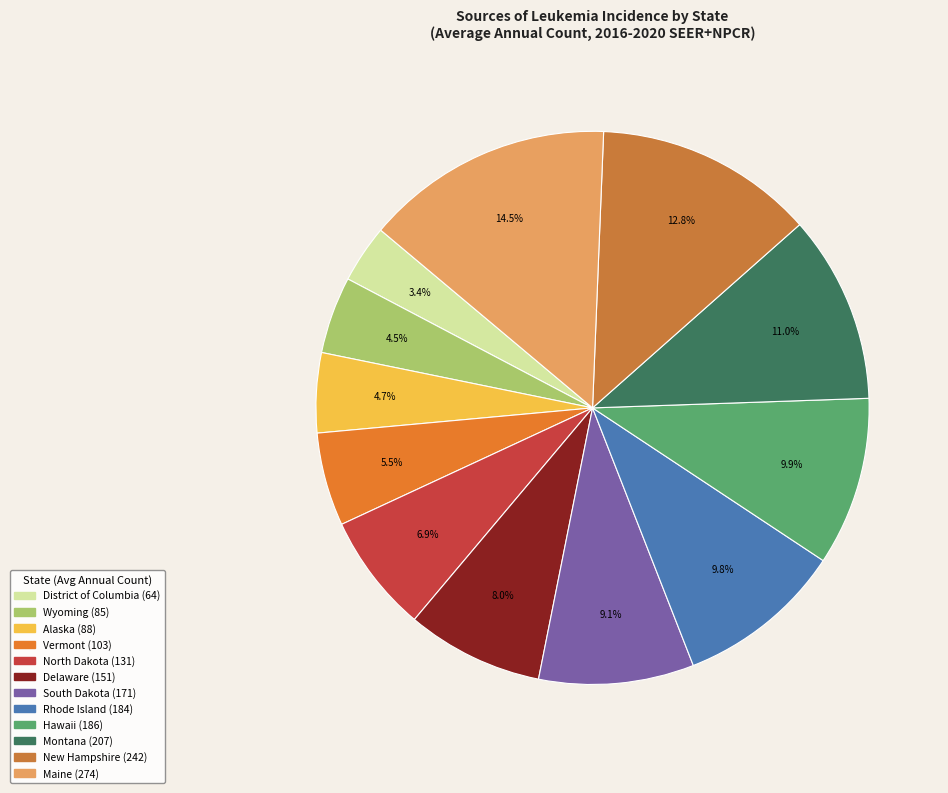

How many segments does this pie chart have?

12